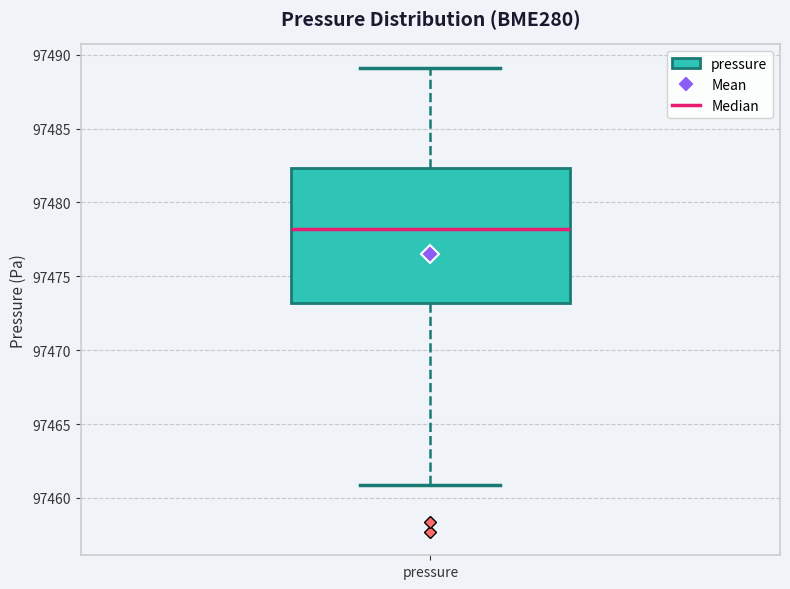

Where does the lower whisker of the box for pressure end on the y-axis? The values are not printed on the chart, so give them approximately, as read against the axis.

97461.0